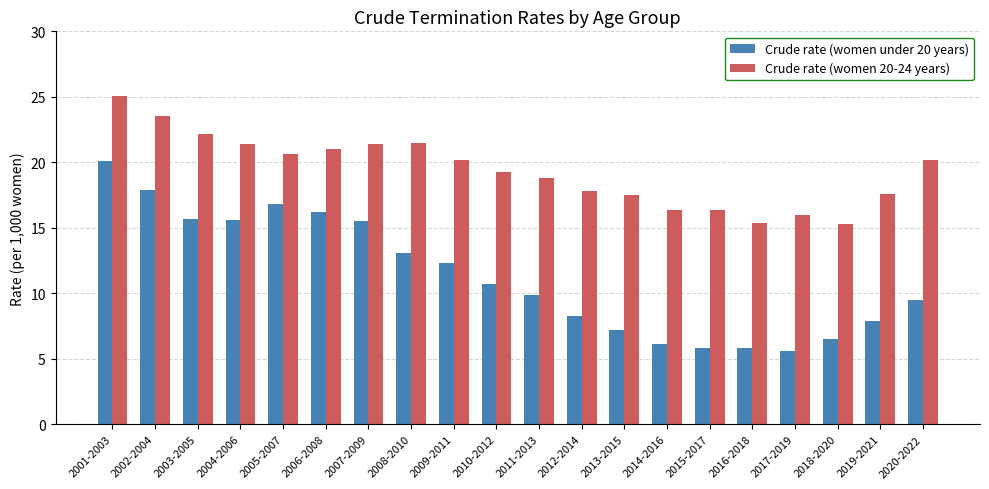

Is the value of Crude rate (women under 20 years) at 2009-2011 greater than the value of Crude rate (women 20-24 years) at 2006-2008?

No